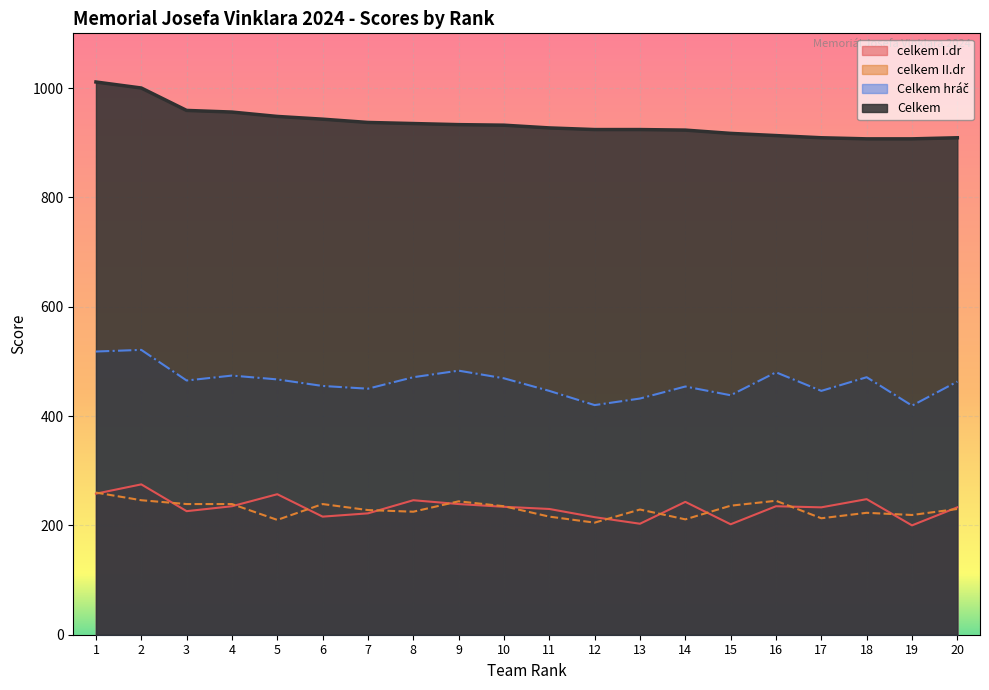

List the labels in order of celkem I.dr value, largest first.

2, 1, 5, 18, 8, 14, 9, 4, 16, 10, 17, 20, 11, 3, 7, 6, 12, 13, 15, 19